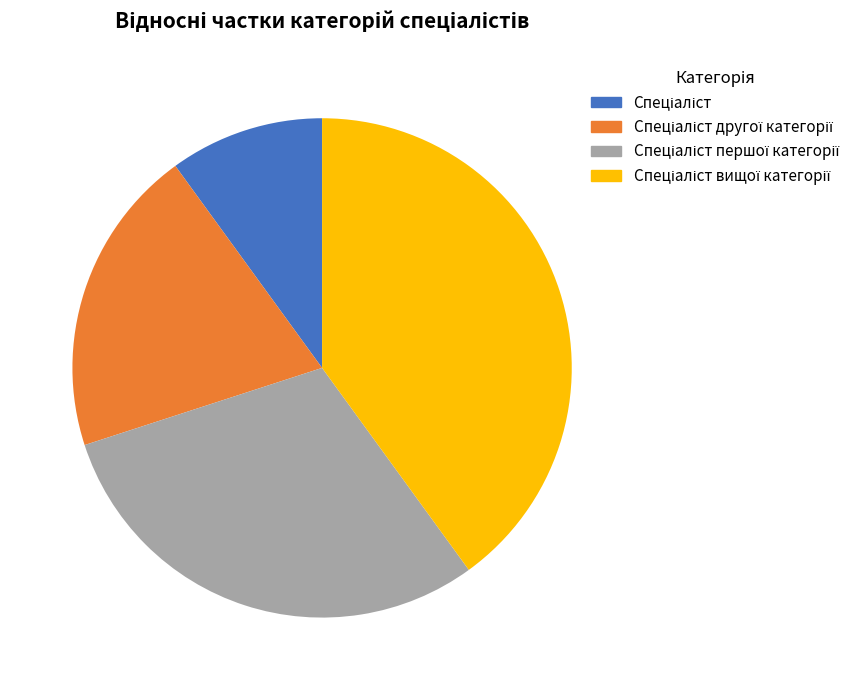

Does any single category account for the majority?

No